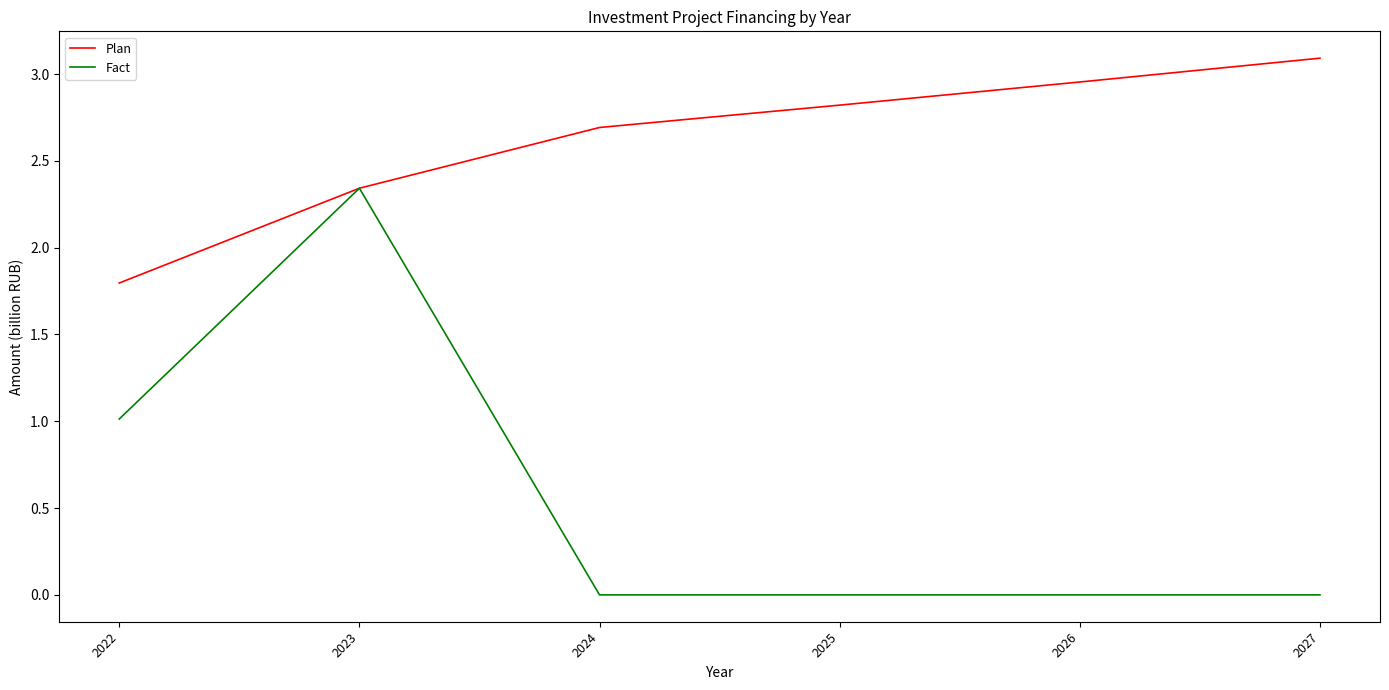

Is it true that Plan equals 1.9 at 2027?

False